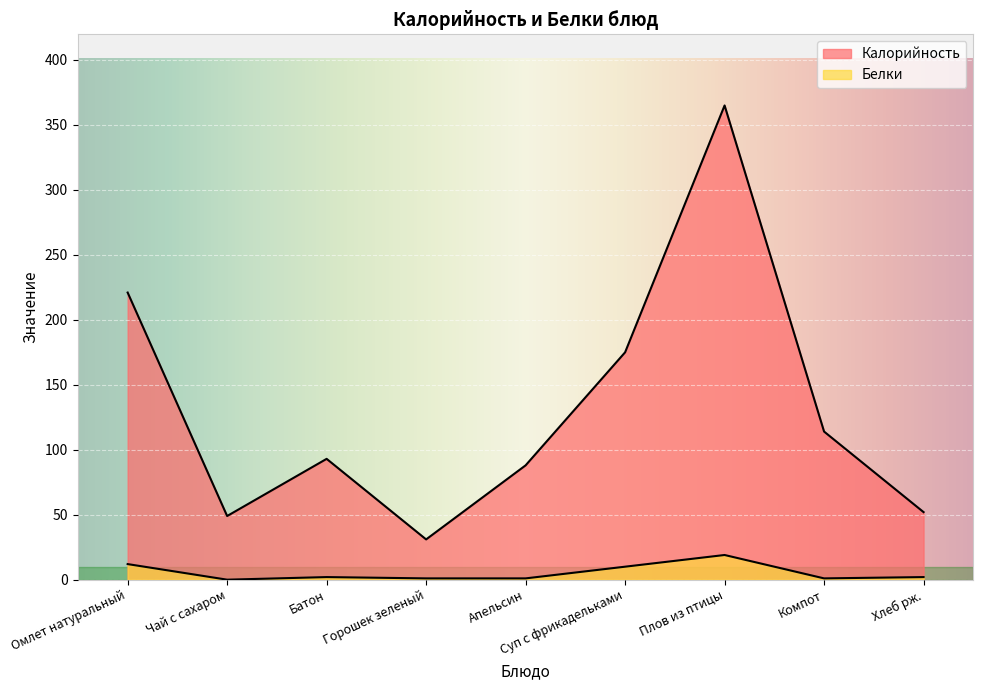

What is the difference between the maximum and minimum values in the Калорийность series?

334